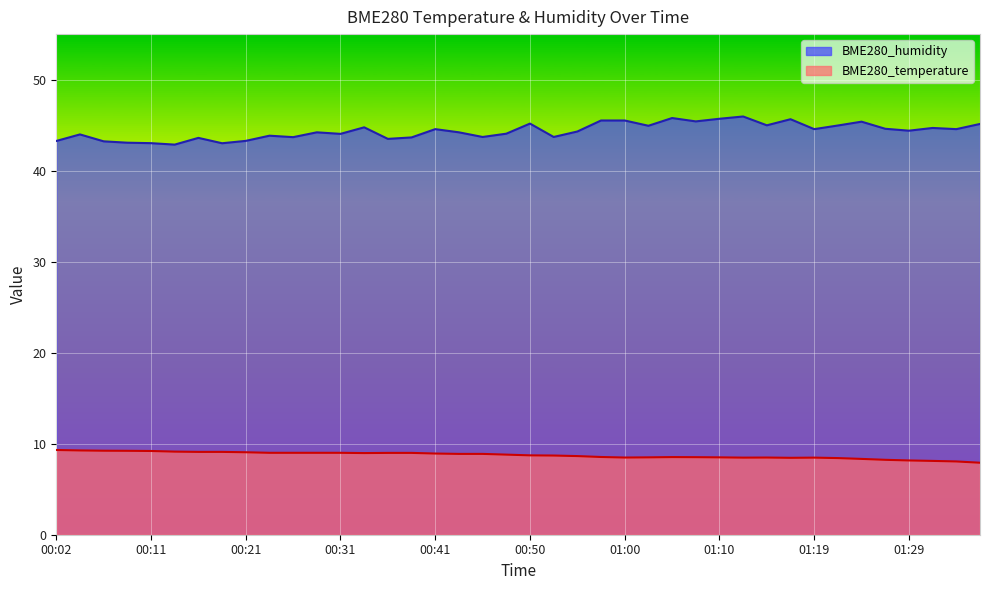

Which category has the highest value across all series?

01:12